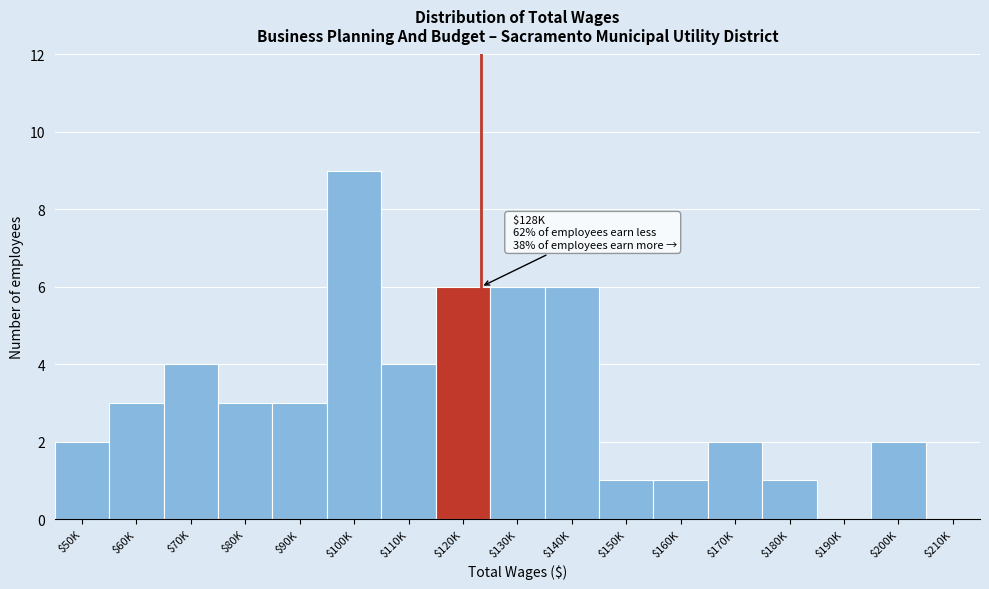

What is the approximate value at $130K?

6